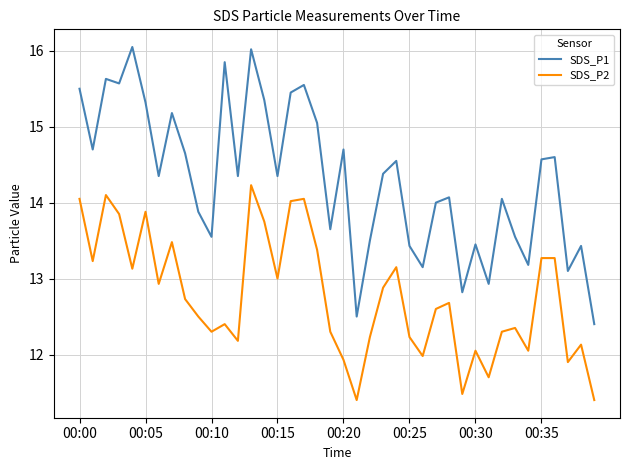

List the series in order of their peak value, highest first.

SDS_P1, SDS_P2